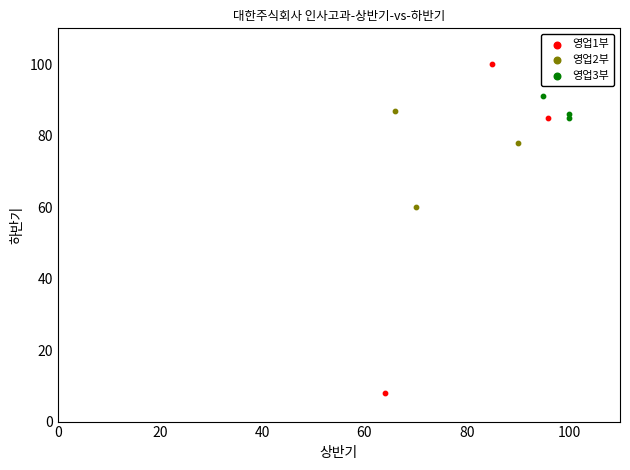

Which series has the largest Y range (max minus min)?

영업1부